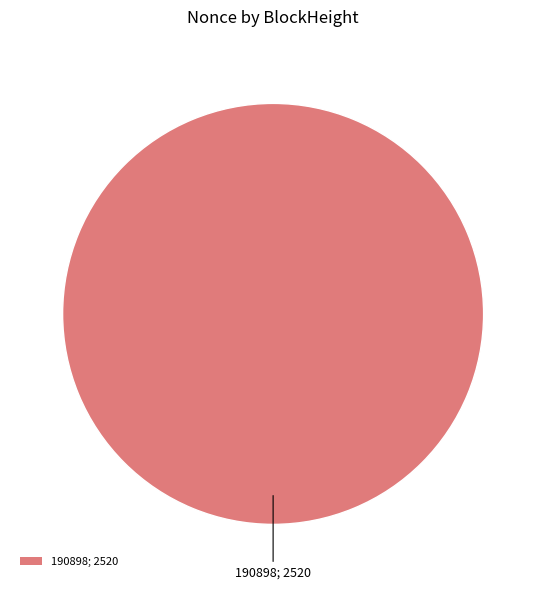

Is it true that 190898; 2520 is 100% of the pie?

True